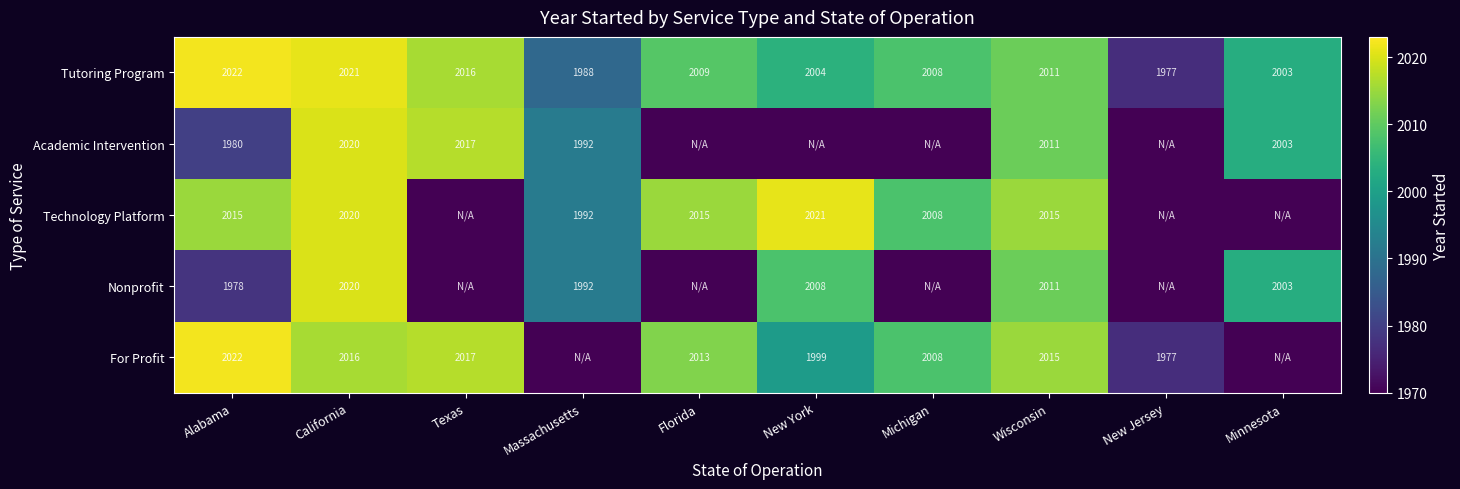

What is the average value of the Tutoring Program series?

2006